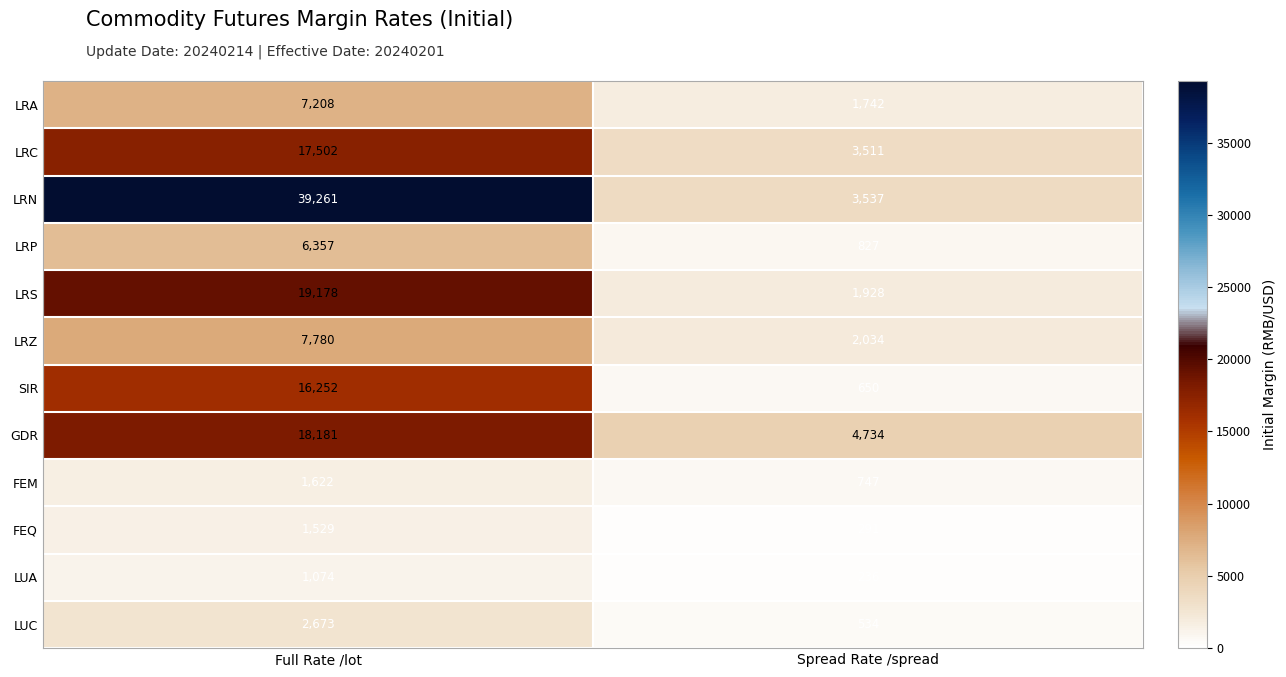

What is the sum of the LUC values at Spread Rate /spread and Full Rate /lot?

3207